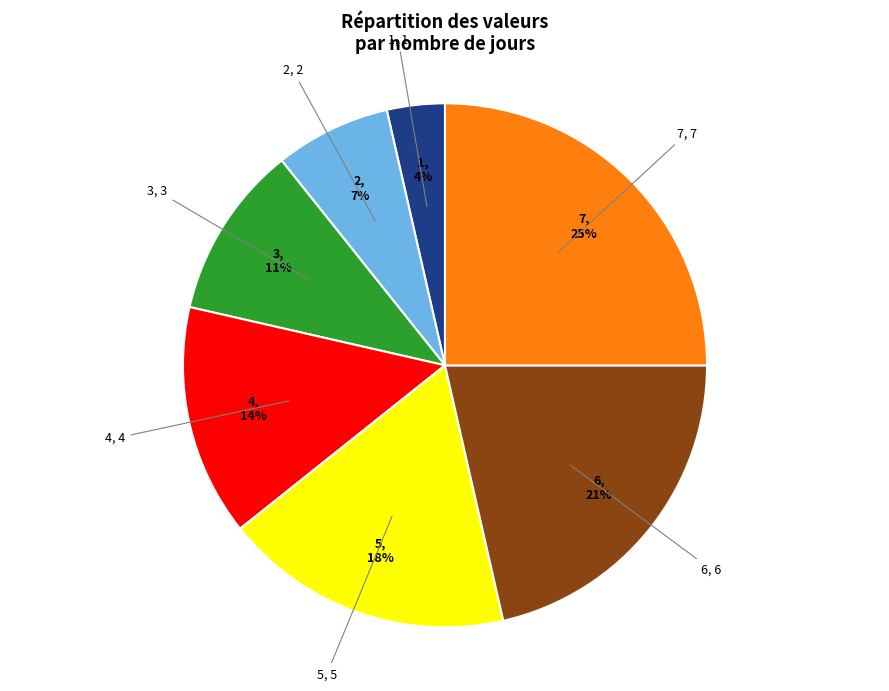

To the nearest percent, what is the average slice percentage?

14%